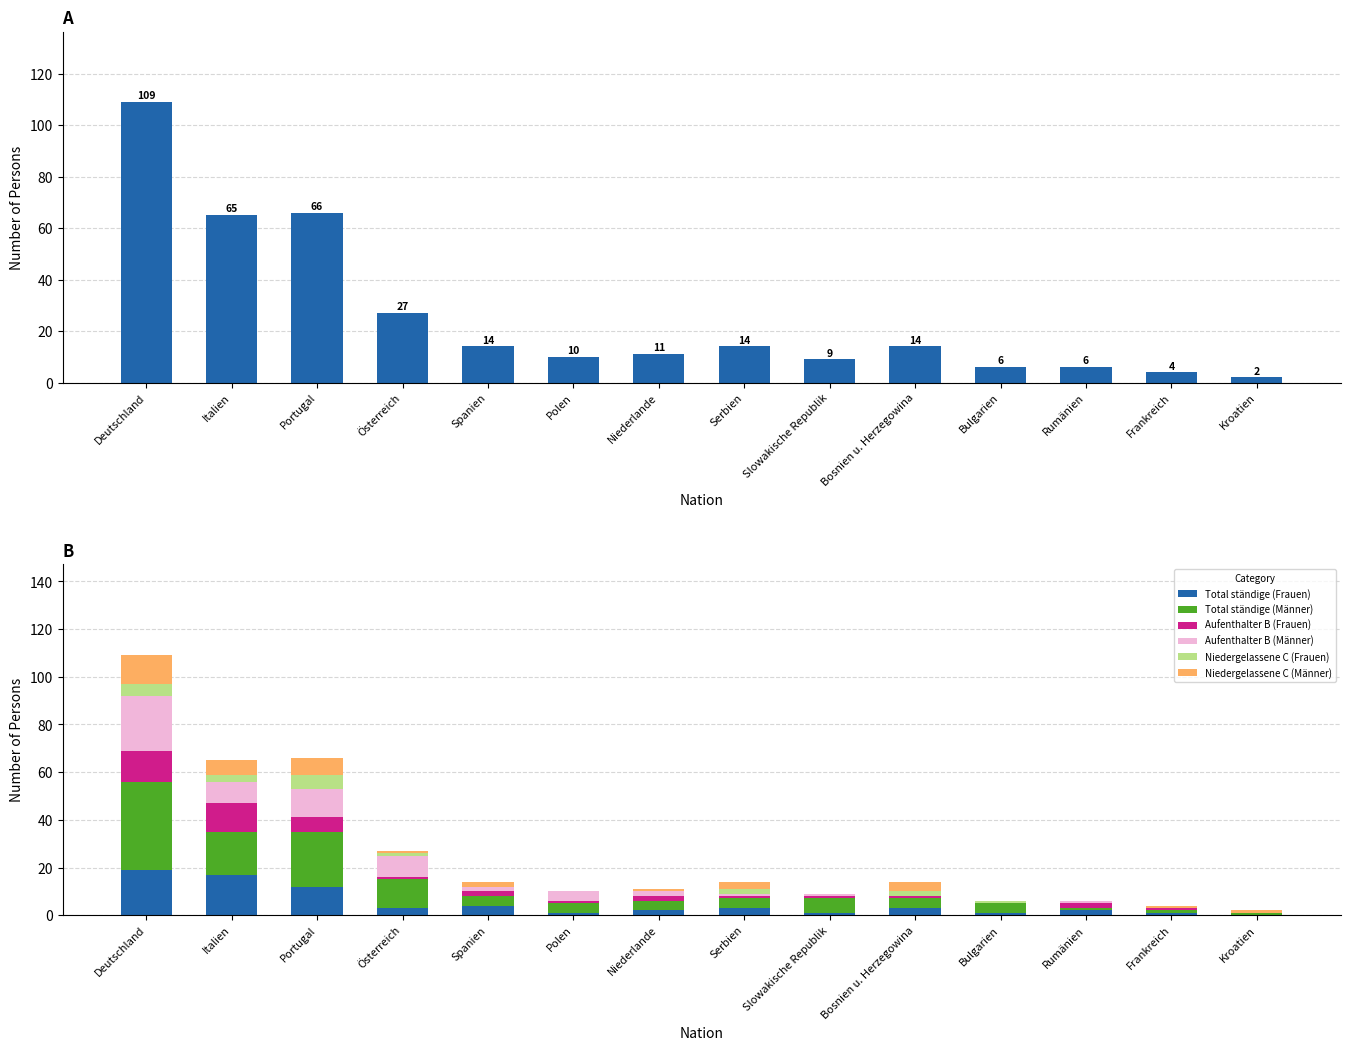

Reading left to right, list all the values displayed in this chart.

Total ständige (Frauen): Deutschland=19	Italien=17	Portugal=12	Österreich=3	Spanien=4	Polen=1	Niederlande=2	Serbien=3	Slowakische Republik=1	Bosnien u. Herzegowina=3	Bulgarien=1	Rumänien=2	Frankreich=1	Kroatien=0
Total ständige (Männer): Deutschland=37	Italien=18	Portugal=23	Österreich=12	Spanien=4	Polen=4	Niederlande=4	Serbien=4	Slowakische Republik=6	Bosnien u. Herzegowina=4	Bulgarien=4	Rumänien=1	Frankreich=1	Kroatien=1
Aufenthalter B (Frauen): Deutschland=13	Italien=12	Portugal=6	Österreich=1	Spanien=2	Polen=1	Niederlande=2	Serbien=1	Slowakische Republik=1	Bosnien u. Herzegowina=1	Bulgarien=0	Rumänien=2	Frankreich=1	Kroatien=0
Aufenthalter B (Männer): Deutschland=23	Italien=9	Portugal=12	Österreich=9	Spanien=2	Polen=4	Niederlande=2	Serbien=1	Slowakische Republik=1	Bosnien u. Herzegowina=0	Bulgarien=0	Rumänien=1	Frankreich=0	Kroatien=0
Niedergelassene C (Frauen): Deutschland=5	Italien=3	Portugal=6	Österreich=1	Spanien=0	Polen=0	Niederlande=0	Serbien=2	Slowakische Republik=0	Bosnien u. Herzegowina=2	Bulgarien=1	Rumänien=0	Frankreich=0	Kroatien=0
Niedergelassene C (Männer): Deutschland=12	Italien=6	Portugal=7	Österreich=1	Spanien=2	Polen=0	Niederlande=1	Serbien=3	Slowakische Republik=0	Bosnien u. Herzegowina=4	Bulgarien=0	Rumänien=0	Frankreich=1	Kroatien=1